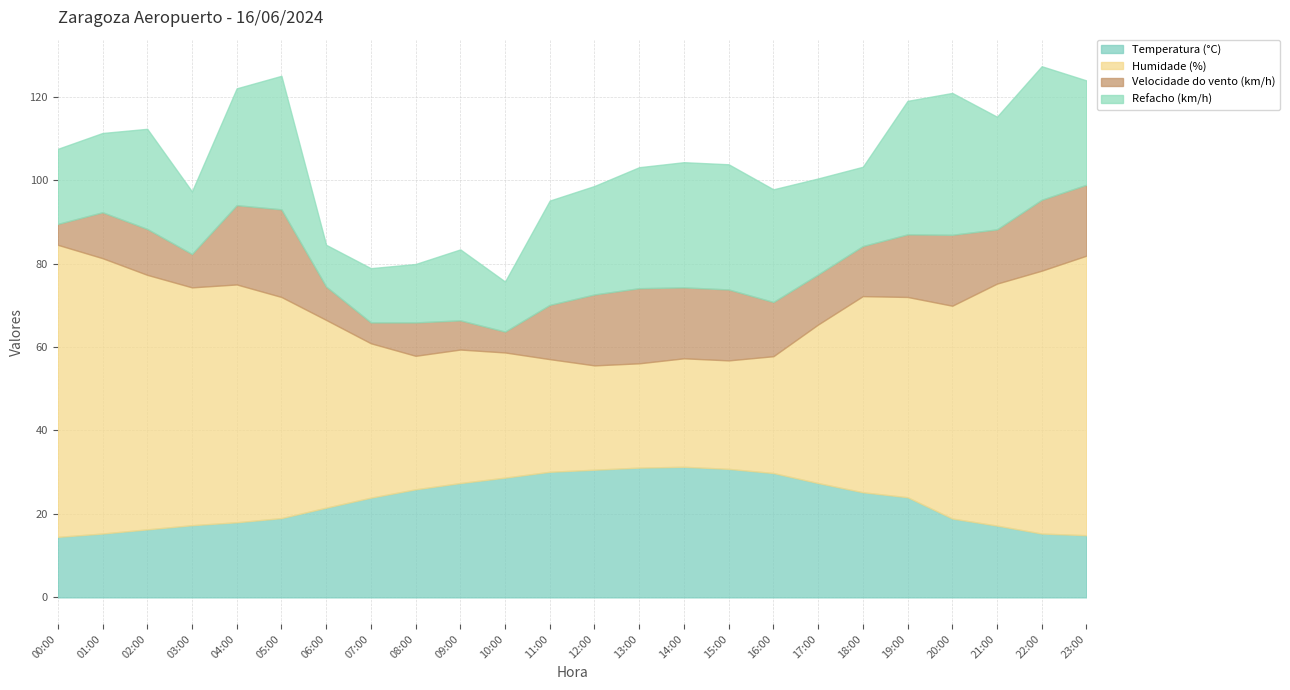

Is the value of Refacho (km/h) at 17:00 greater than the value of Temperatura (°C) at 09:00?

No